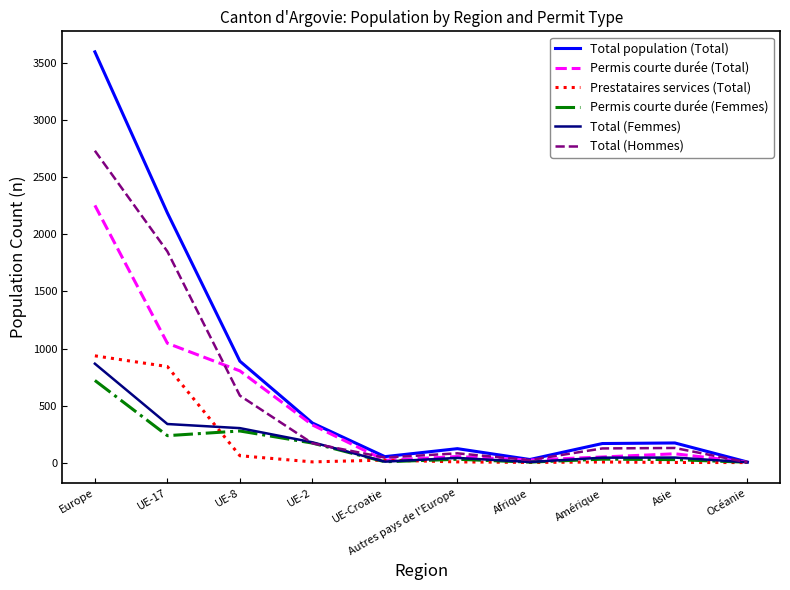

At which category is the sum across all series the highest?

Europe